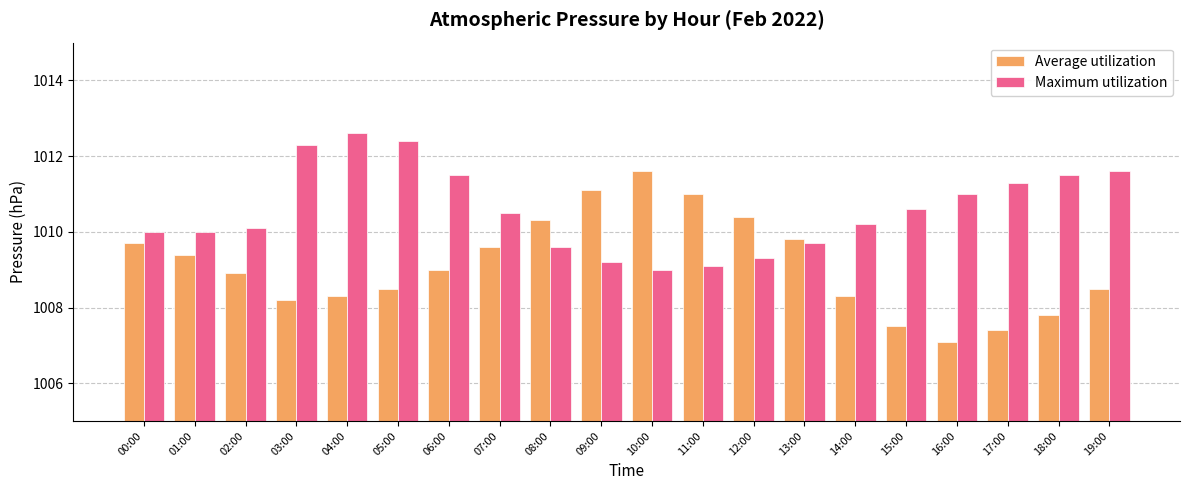

What are all the series names shown in the legend?

Average utilization, Maximum utilization